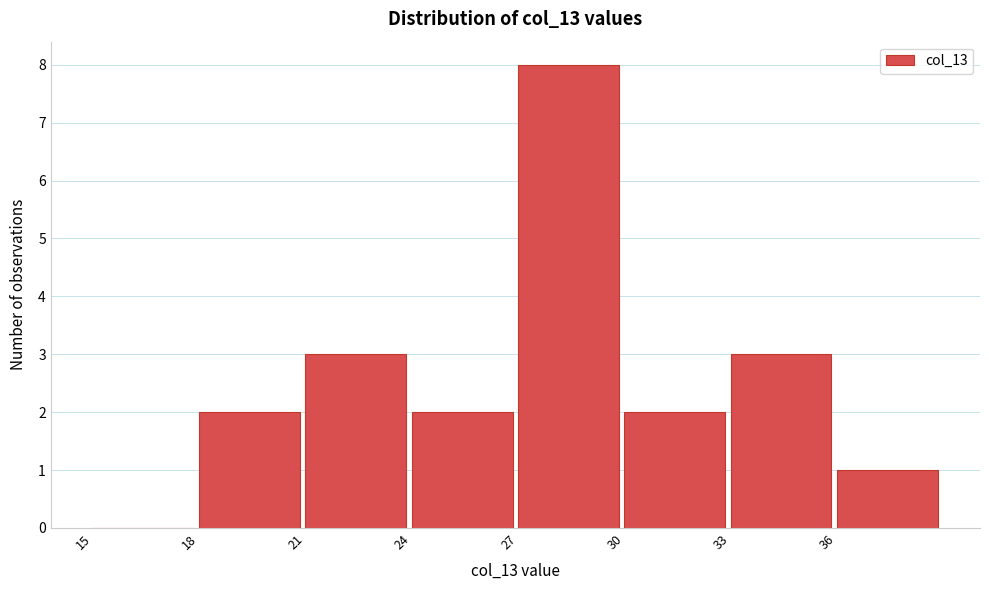

Which range on the x-axis has the tallest bar?

27 to 30